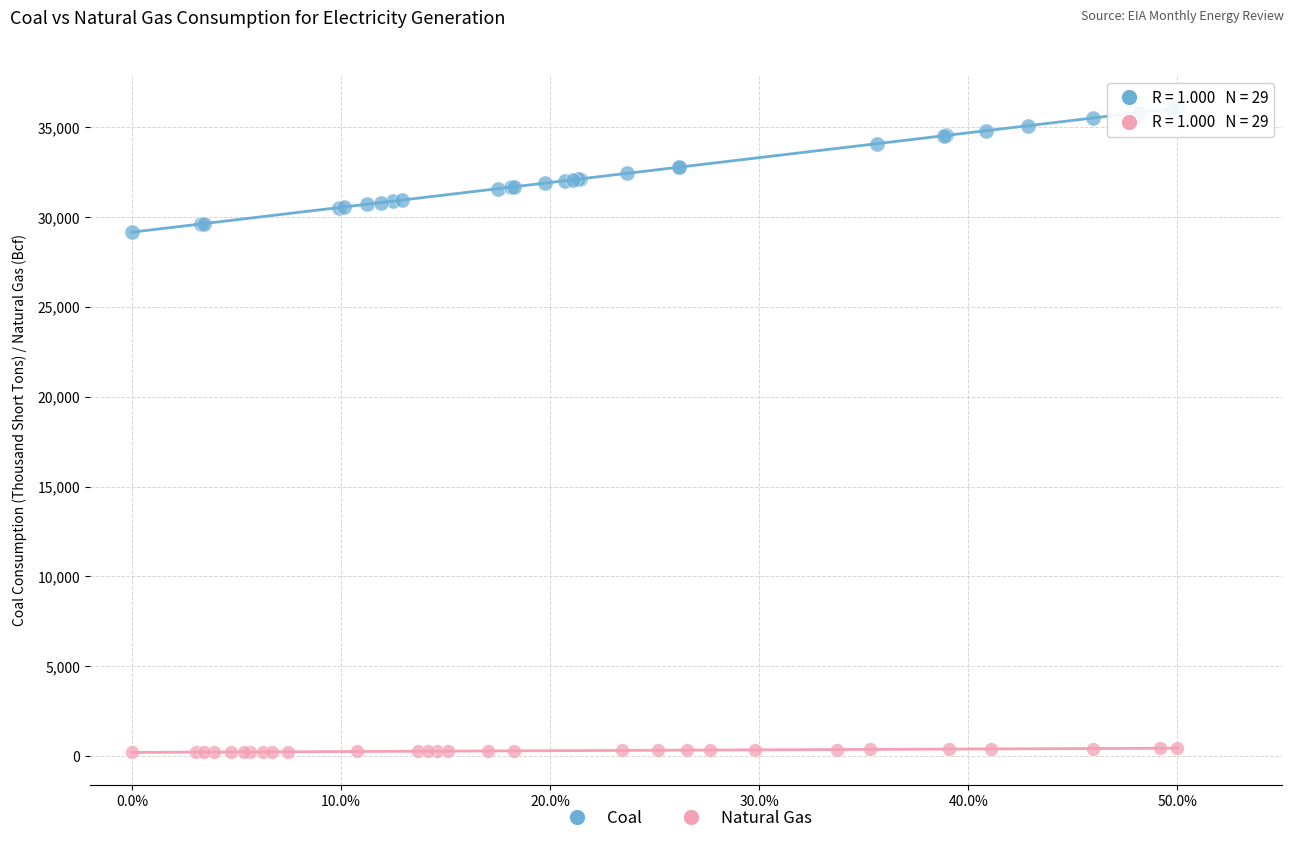

Which series has the largest Y range (max minus min)?

Coal